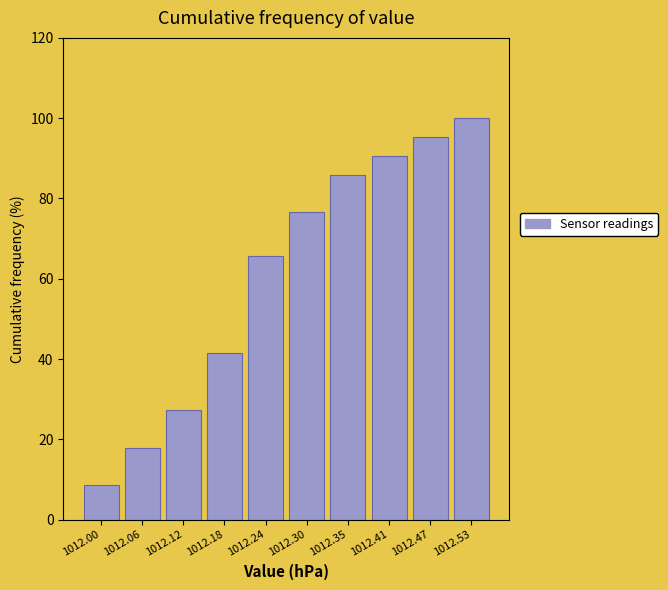

Reading left to right, extract all data points from this chart.

1012.00=8.6	1012.06=18.0	1012.12=27.3	1012.18=41.4	1012.24=65.6	1012.30=76.6	1012.35=85.9	1012.41=90.6	1012.47=95.3	1012.53=100.0